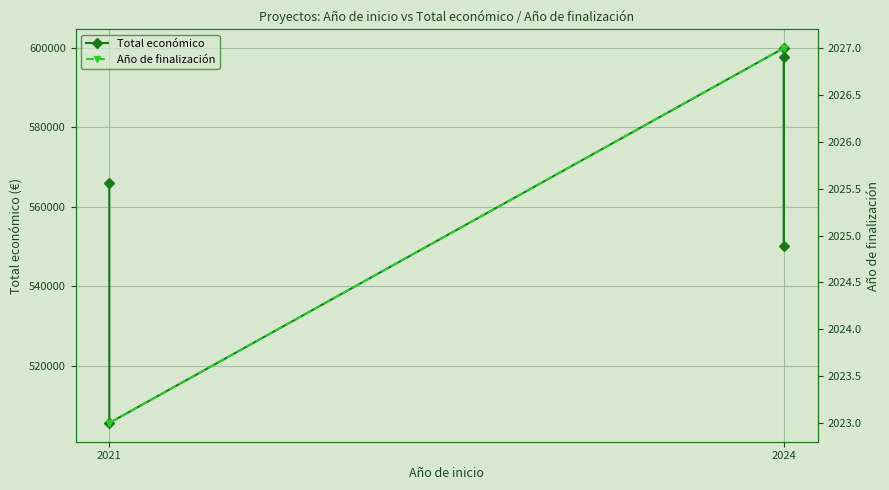

What is the difference between the second highest and minimum values in the Total económico series?

92132